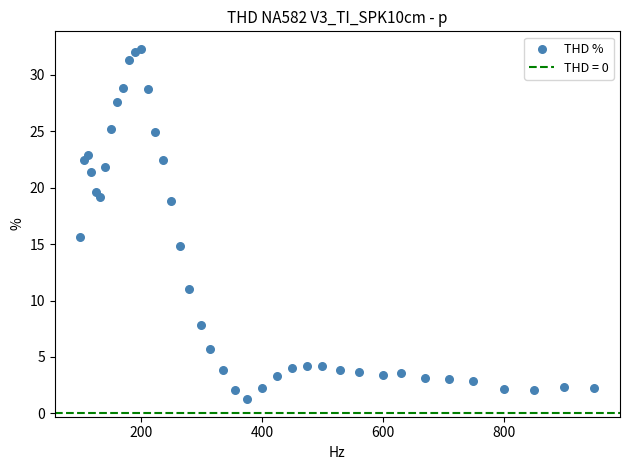

What is the range of X values (max minus min)?

850.0